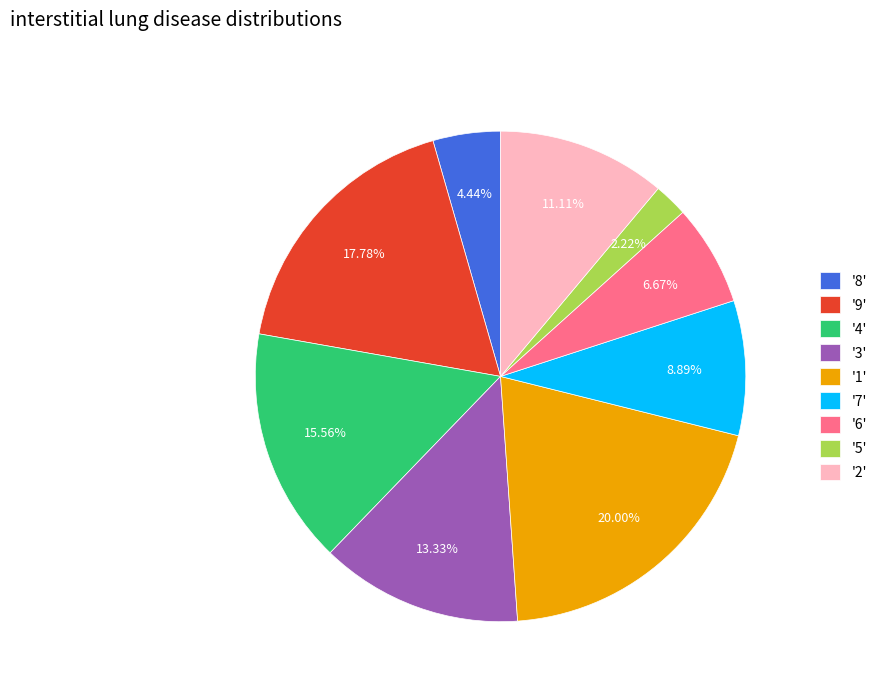

Is there a majority slice in this chart?

No